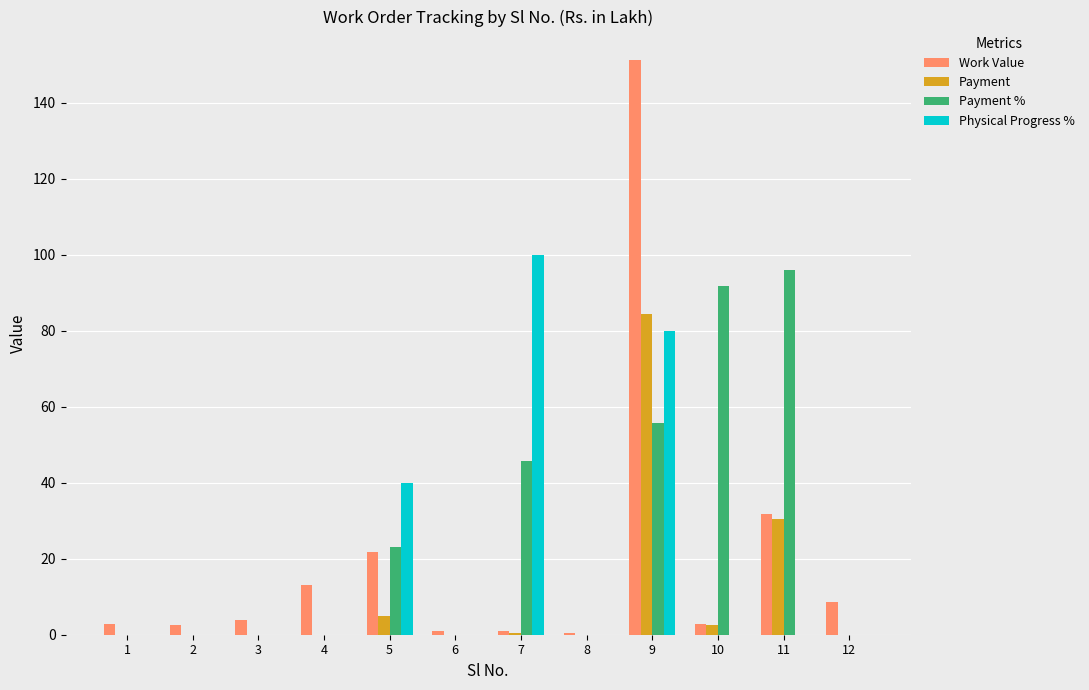

What is the greatest value displayed?

151.2